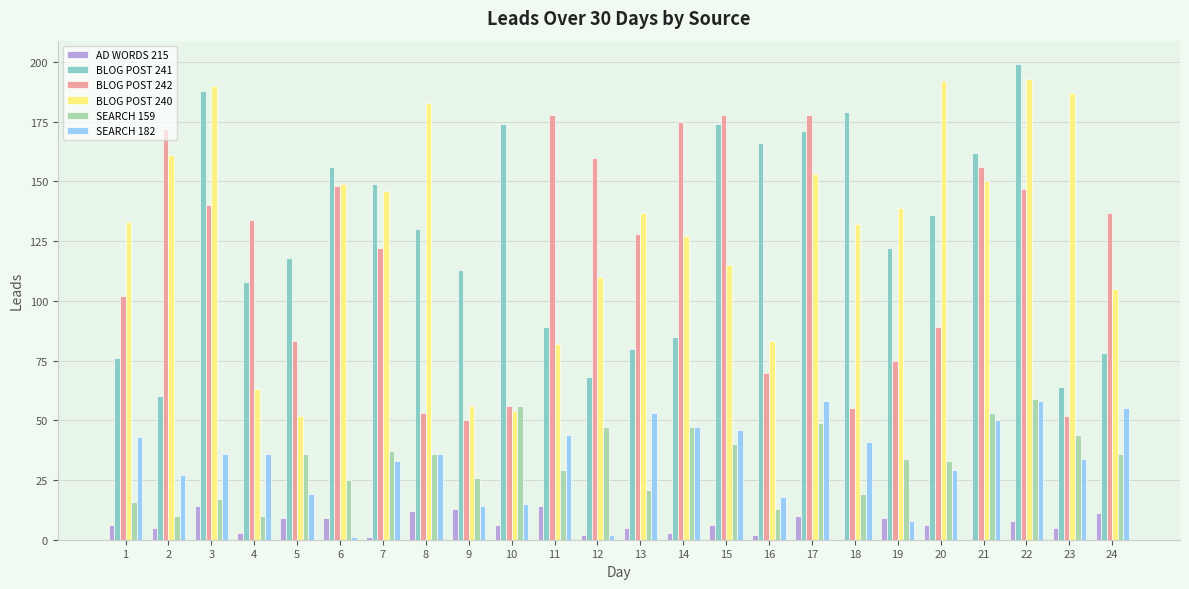

What is the sum of the SEARCH 182 values at 24 and 2?

82